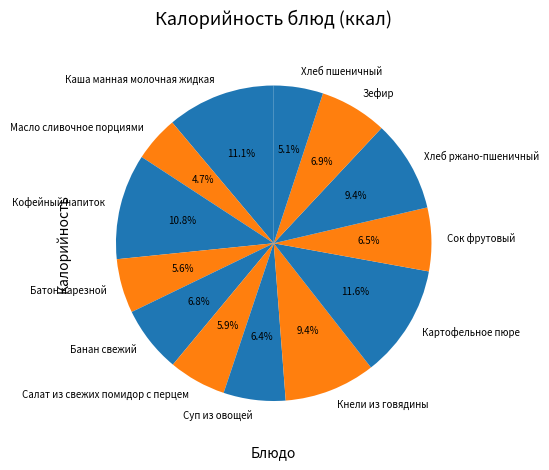

To the nearest percent, what portion does Батон нарезной represent?

6%